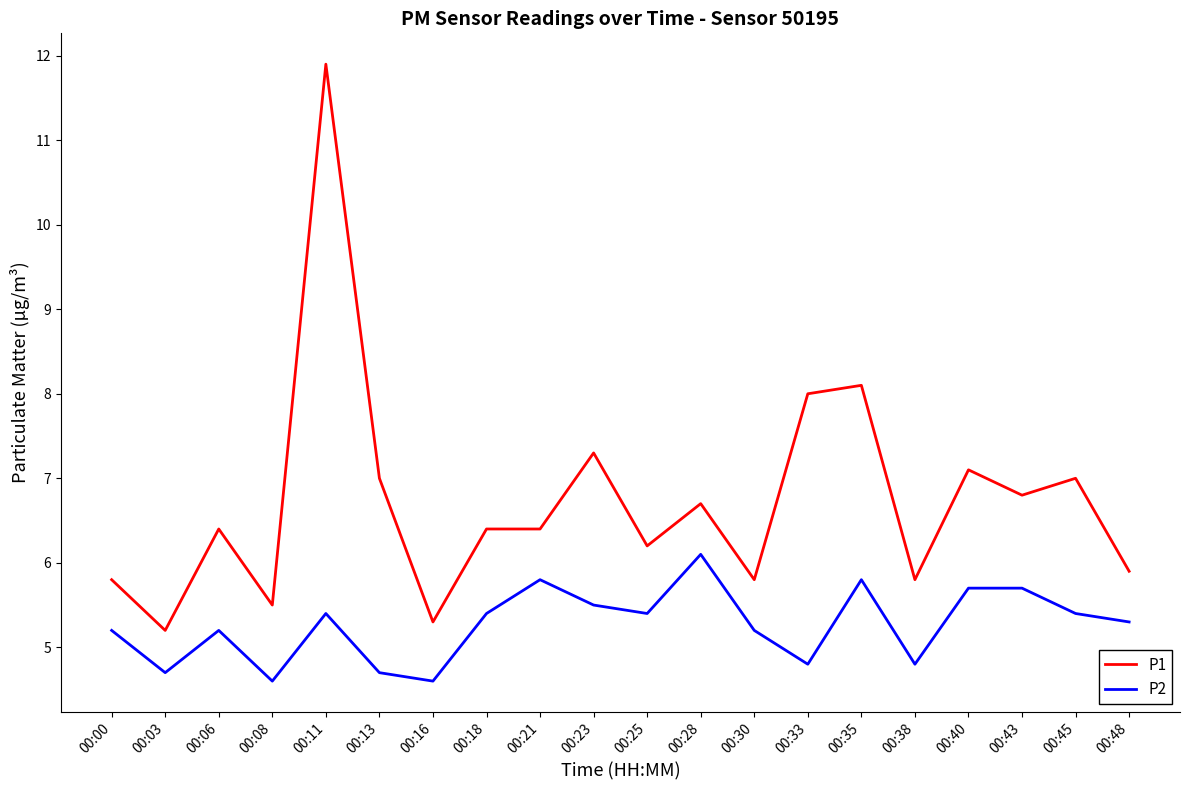

Reading left to right, what are all the values shown in this chart?

P1: 00:00=5.8	00:03=5.2	00:06=6.4	00:08=5.5	00:11=11.9	00:13=7.0	00:16=5.3	00:18=6.4	00:21=6.4	00:23=7.3	00:25=6.2	00:28=6.7	00:30=5.8	00:33=8.0	00:35=8.1	00:38=5.8	00:40=7.1	00:43=6.8	00:45=7.0	00:48=5.9
P2: 00:00=5.2	00:03=4.7	00:06=5.2	00:08=4.6	00:11=5.4	00:13=4.7	00:16=4.6	00:18=5.4	00:21=5.8	00:23=5.5	00:25=5.4	00:28=6.1	00:30=5.2	00:33=4.8	00:35=5.8	00:38=4.8	00:40=5.7	00:43=5.7	00:45=5.4	00:48=5.3